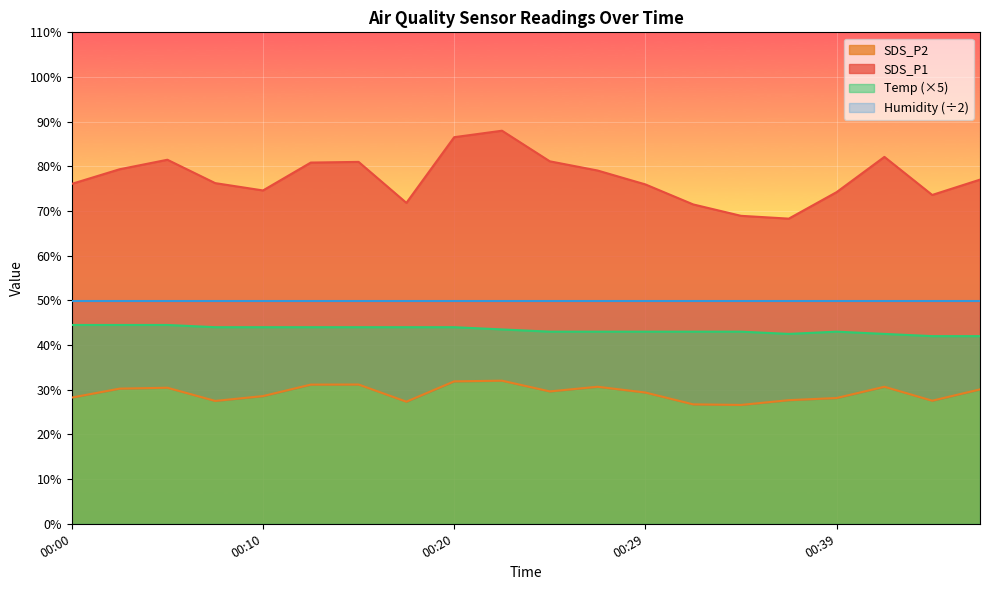

What is the difference between the maximum and minimum values in the SDS_P1 series?

19.7